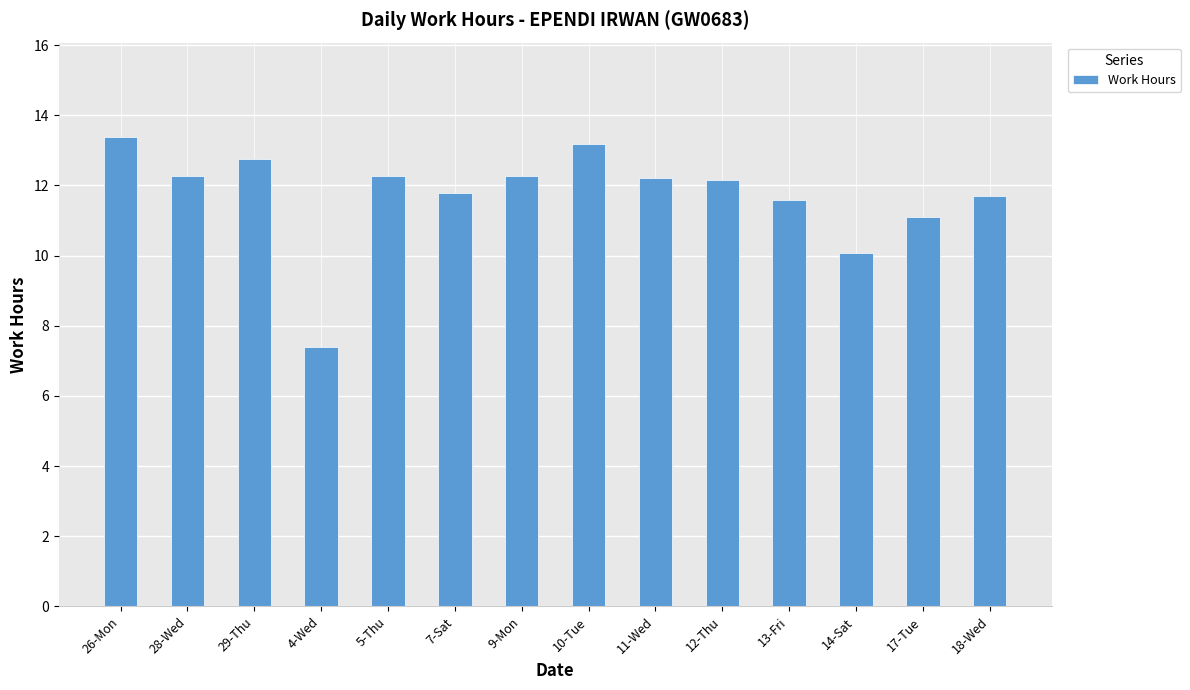

Does the chart contain any negative values?

No